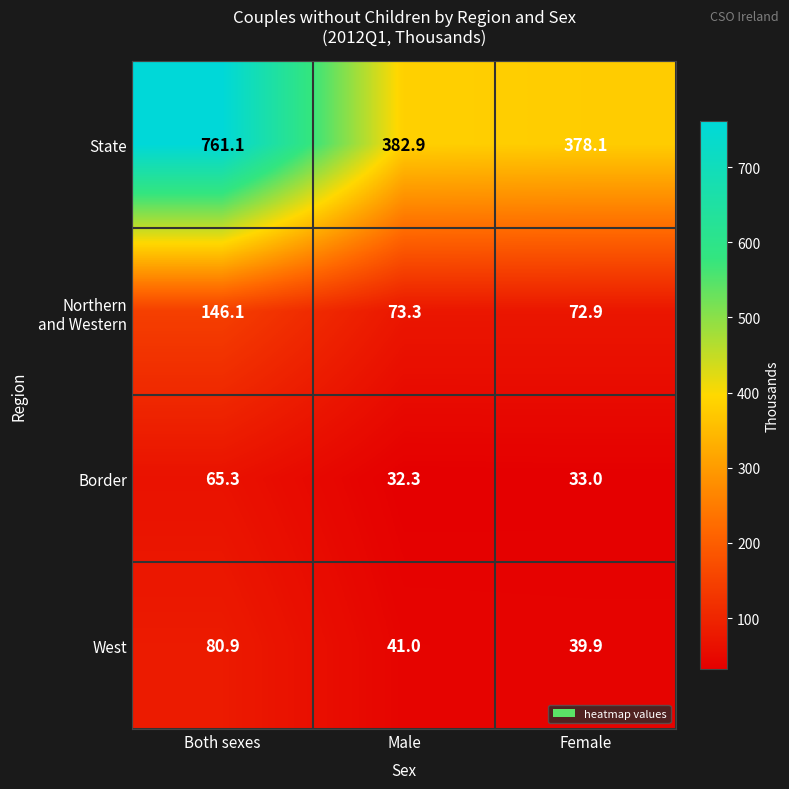

What is the average value of the Border series?

43.5